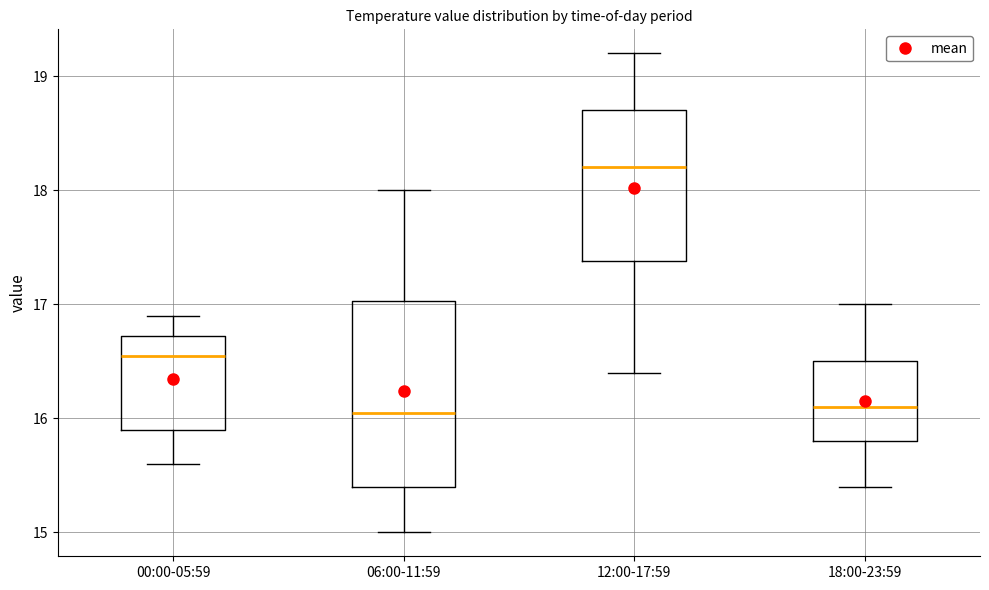

Where is the lower edge of the box for 00:00-05:59 on the y-axis? The values are not printed on the chart, so give them approximately, as read against the axis.

15.9